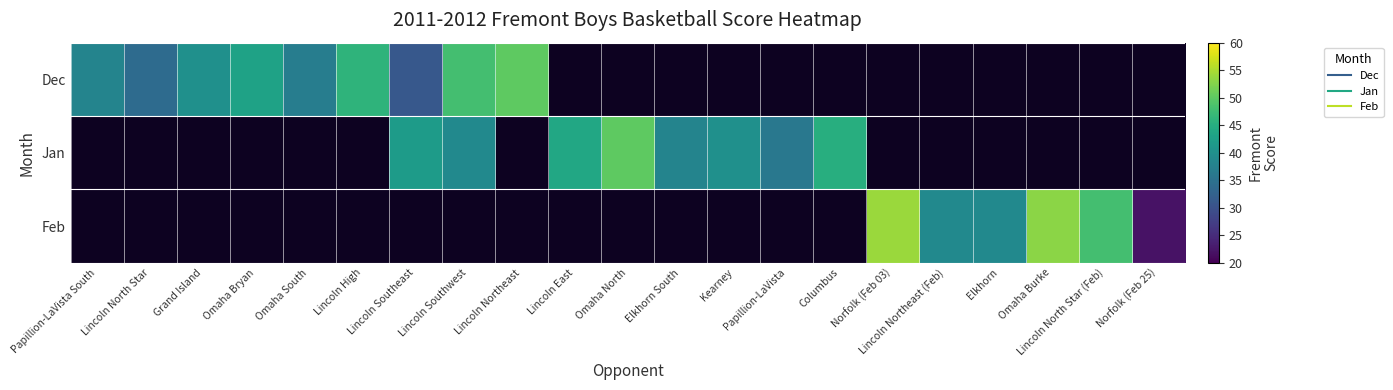

Between Omaha Bryan and Lincoln Northeast, which is larger?

Lincoln Northeast